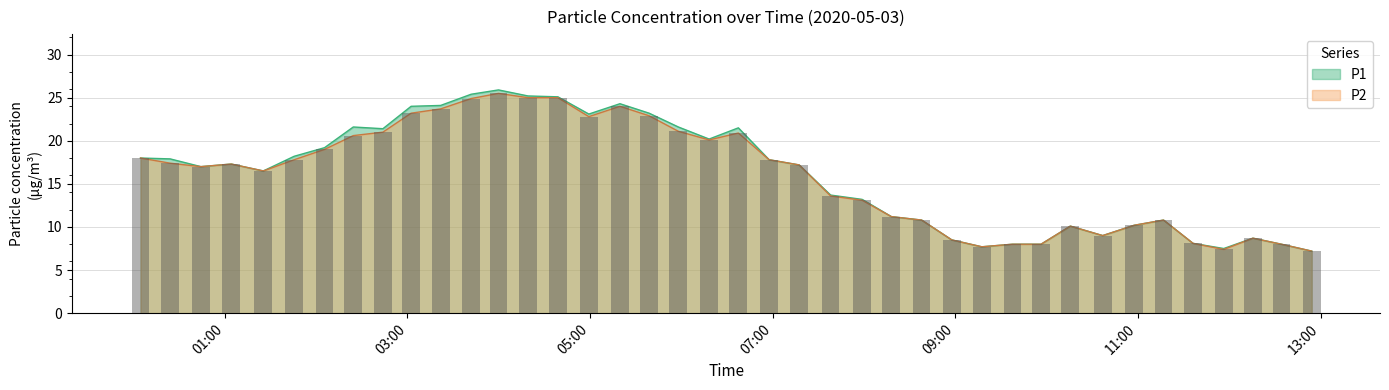

What is the label of the 7th bar from the right?

2020/05/03 10:57:35